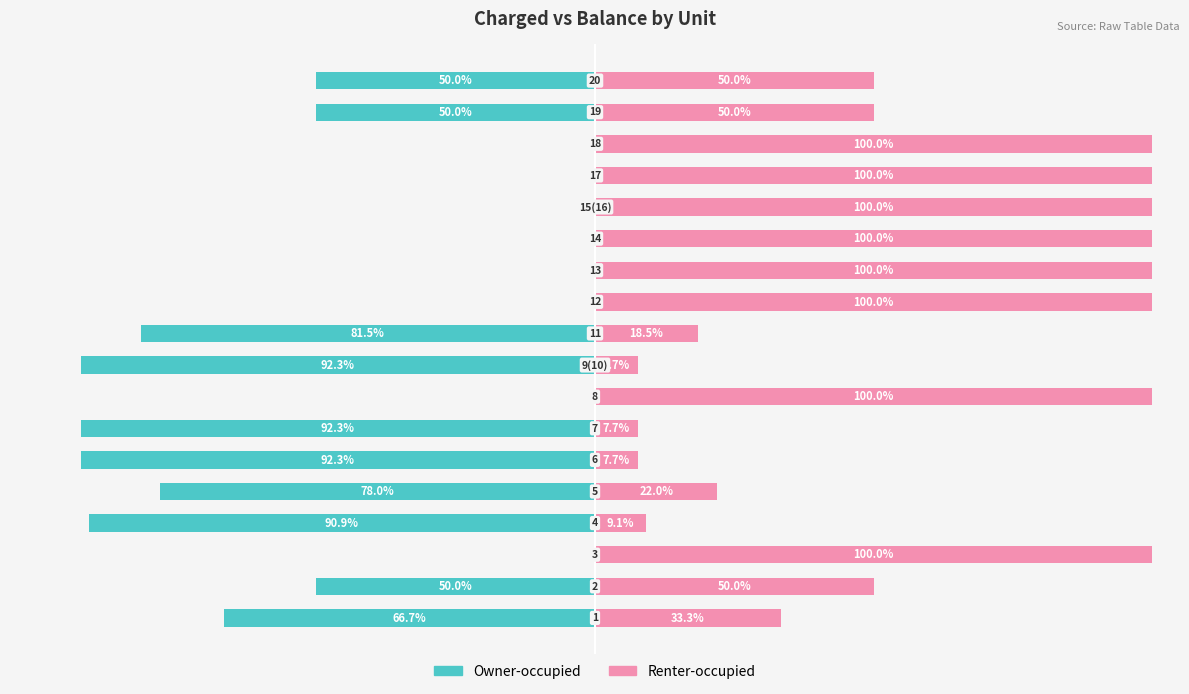

True or false: Owner-occupied has a value of 31.3 at 12.

False